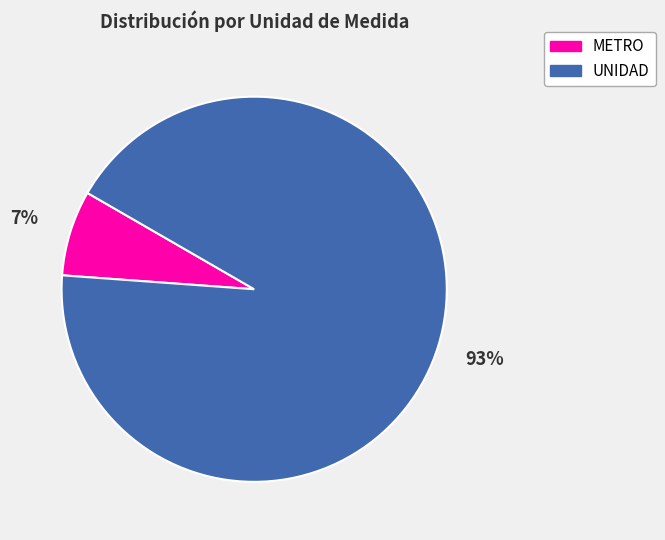

Which slice represents more than half of the pie?

UNIDAD